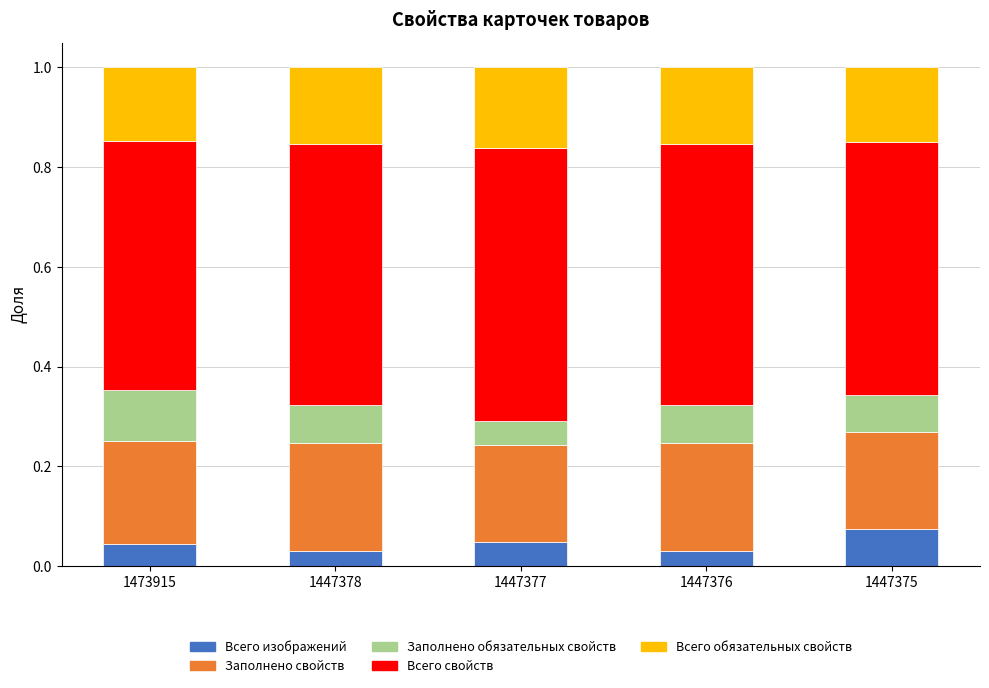

What is the total value across all series at 1447378?

1.0